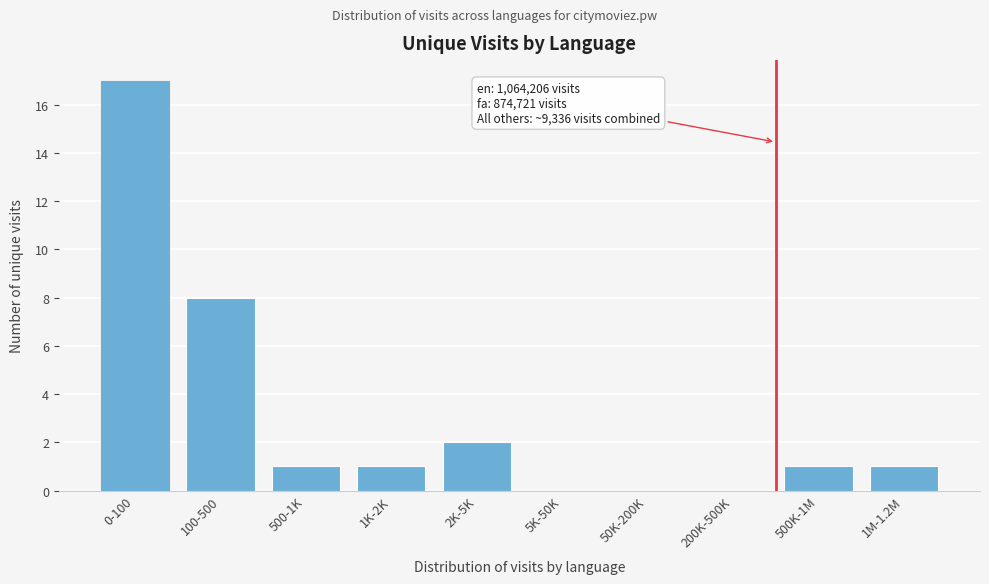

Reading right to left, list all the values displayed in this chart.

1M-1.2M=1	500K-1M=1	200K-500K=0	50K-200K=0	5K-50K=0	2K-5K=2	1K-2K=1	500-1K=1	100-500=8	0-100=17